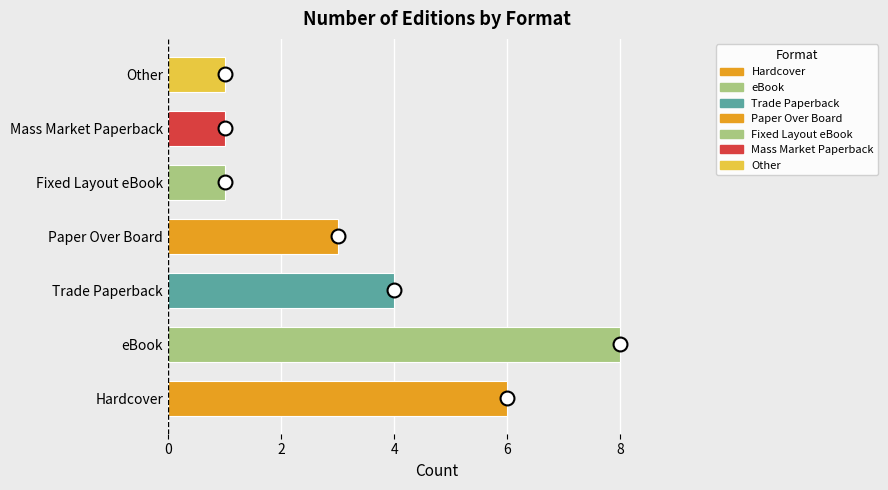

What is the sum of all values?

24